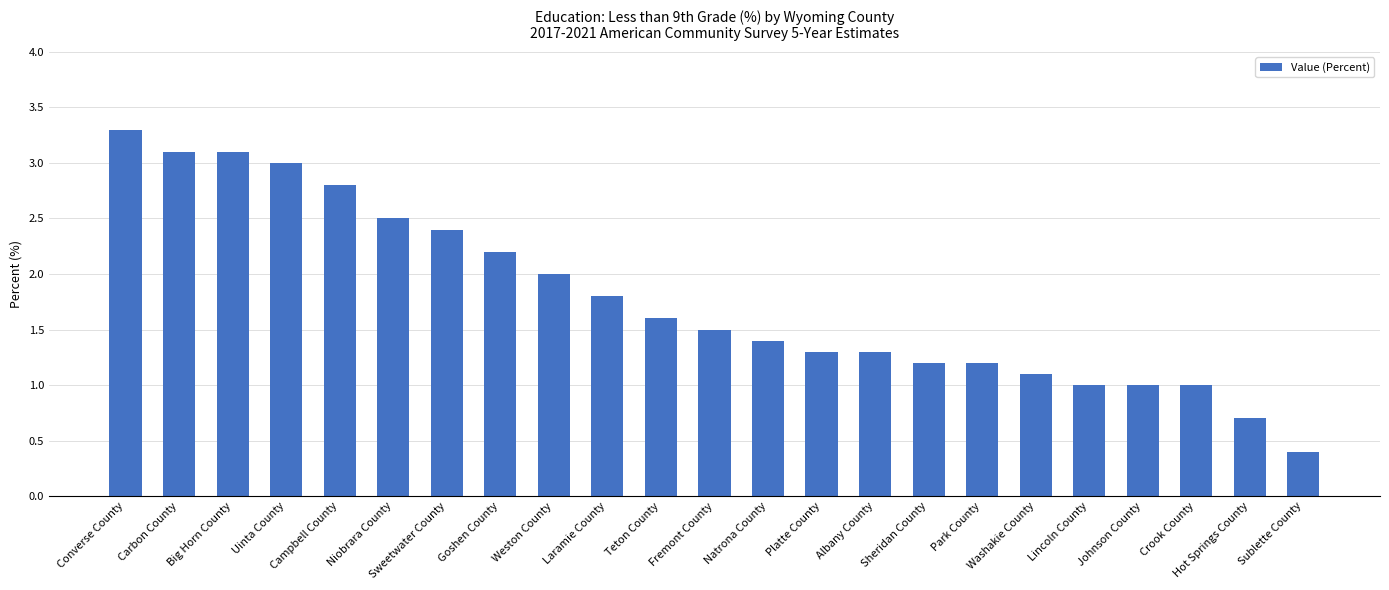

Reading right to left, list all the values displayed in this chart.

0.4	0.7	1.0	1.0	1.0	1.1	1.2	1.2	1.3	1.3	1.4	1.5	1.6	1.8	2.0	2.2	2.4	2.5	2.8	3.0	3.1	3.1	3.3